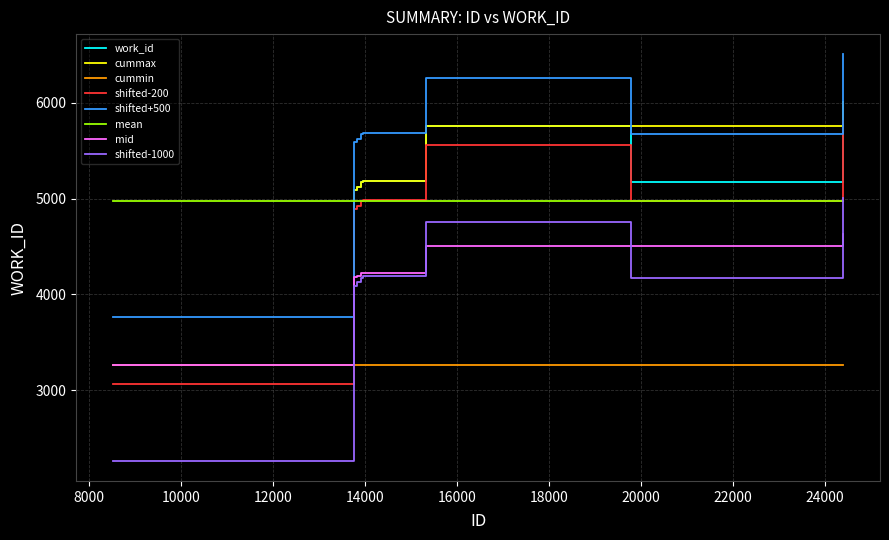

What is the greatest value displayed?

6506